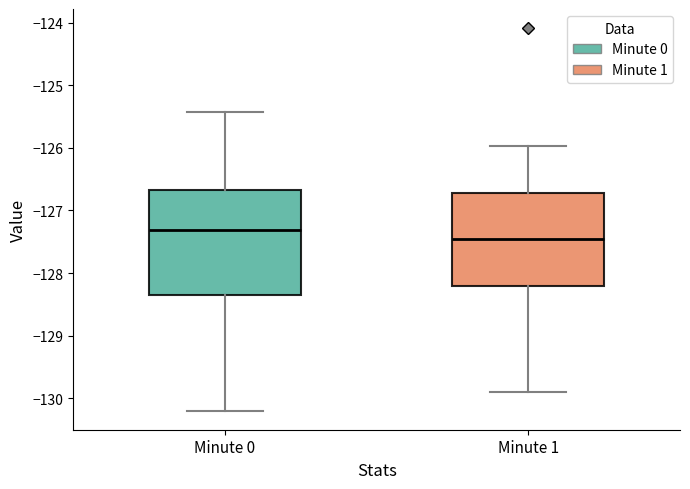

Where is the upper edge of the box for Minute 0 on the y-axis? The values are not printed on the chart, so give them approximately, as read against the axis.

-126.7